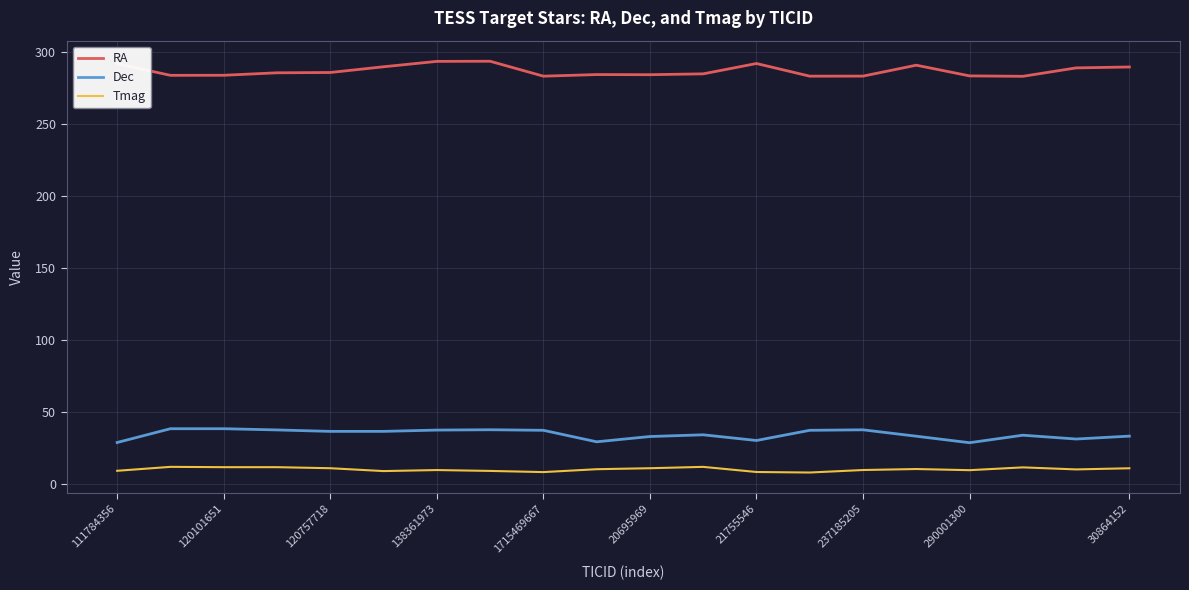

What is the difference between the maximum and minimum values in the Dec series?

9.7